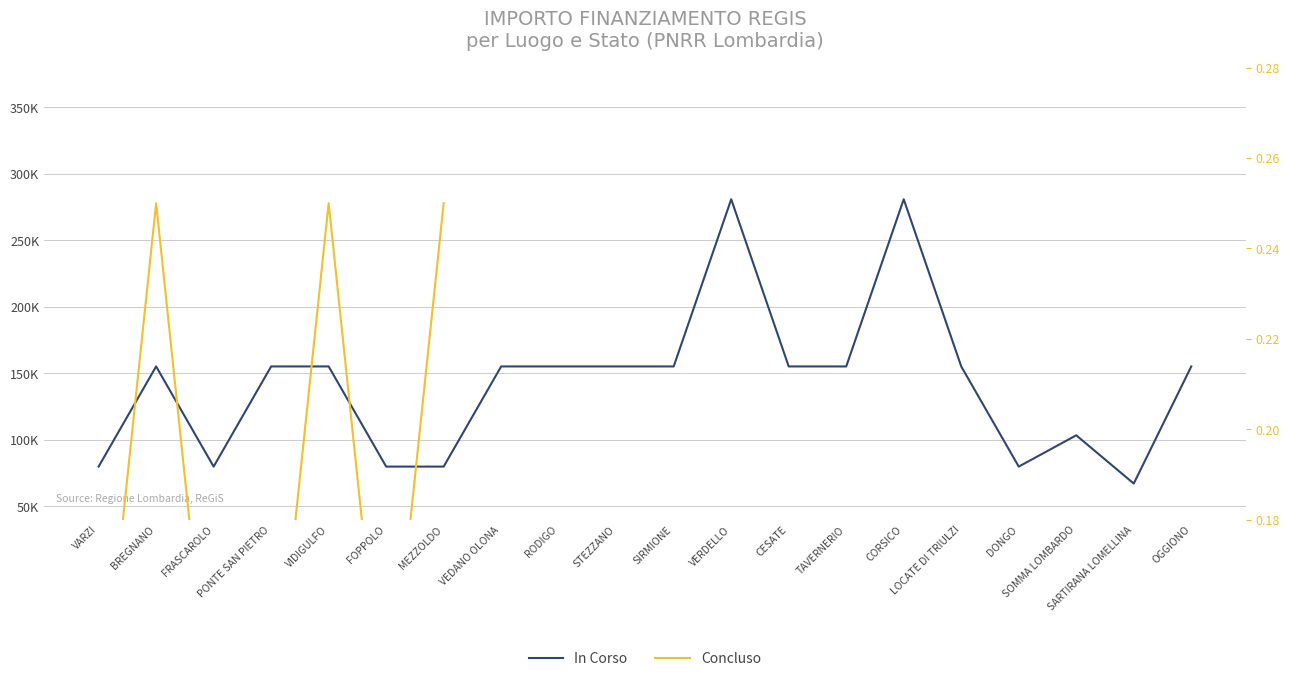

How many data points in In Corso are above 155234?

2